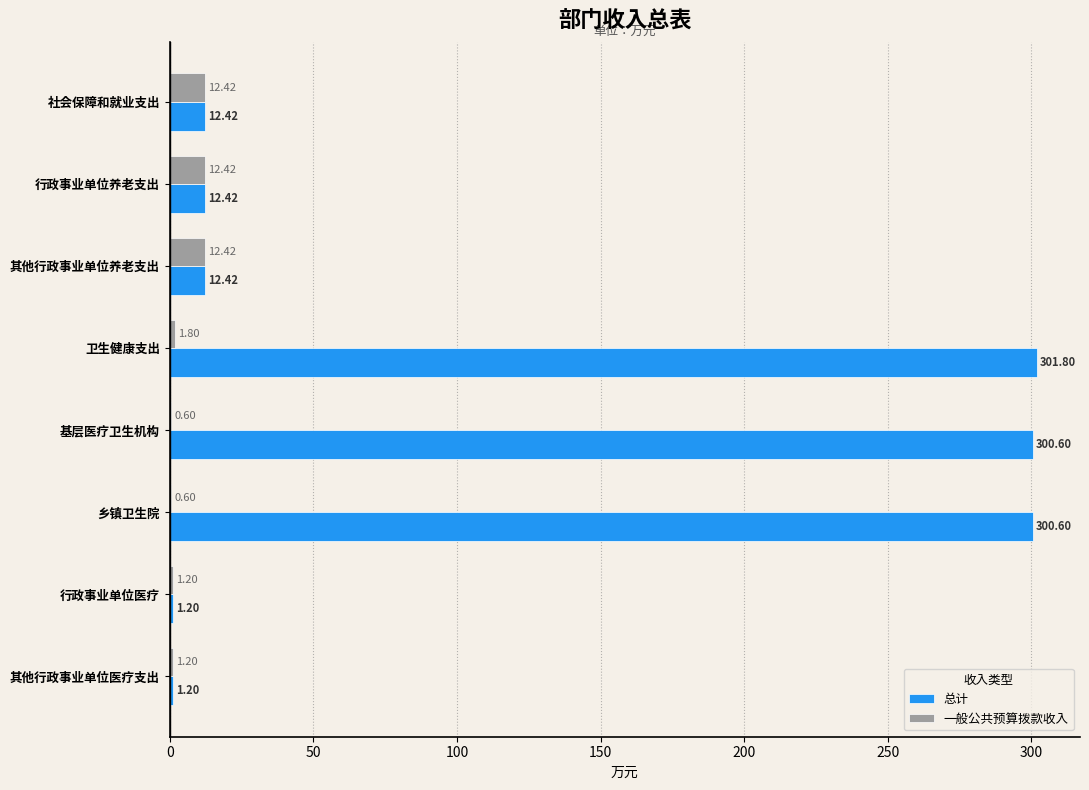

What is the sum of all 总计 values?

942.7